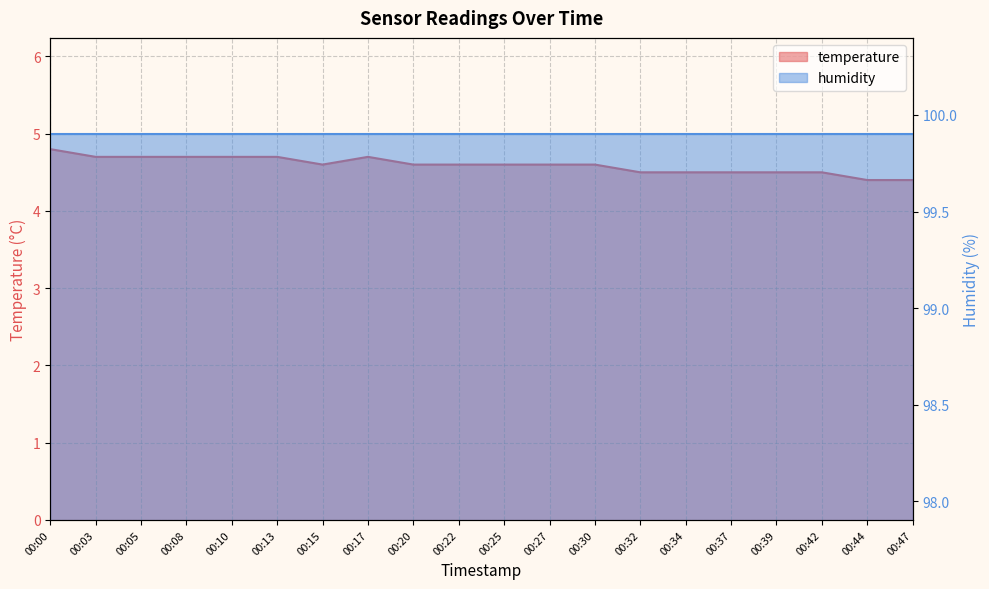

How many interior local valleys (lower than both neighbors) does the data have?

1